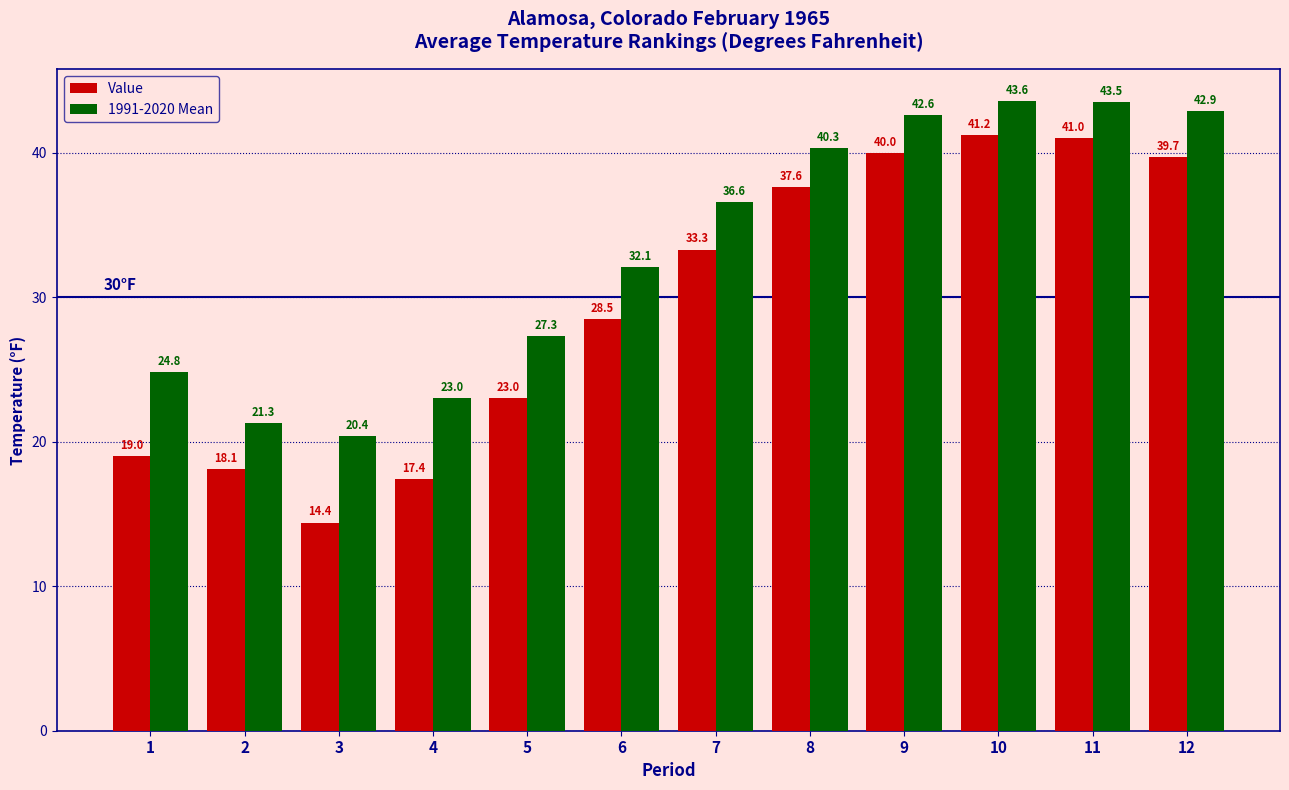

What is the approximate value of Value at 8?

37.6